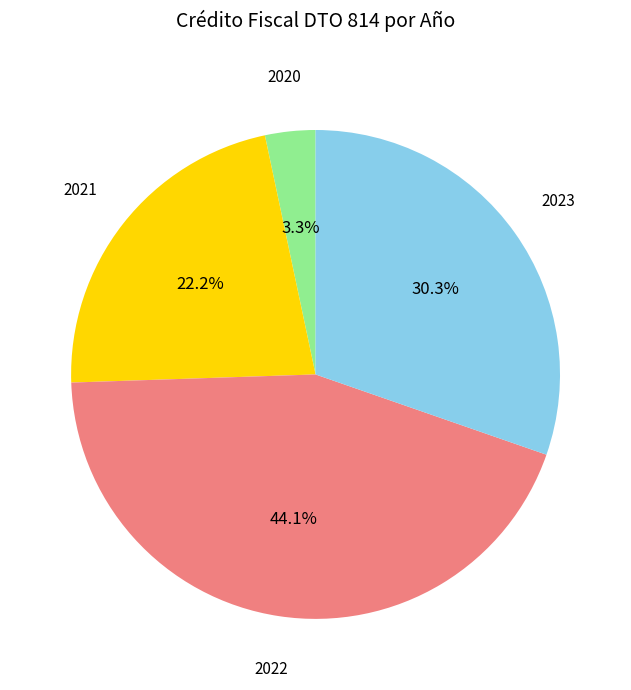

Approximately how many times larger is the value at 2022 compared to 2021?

2.0